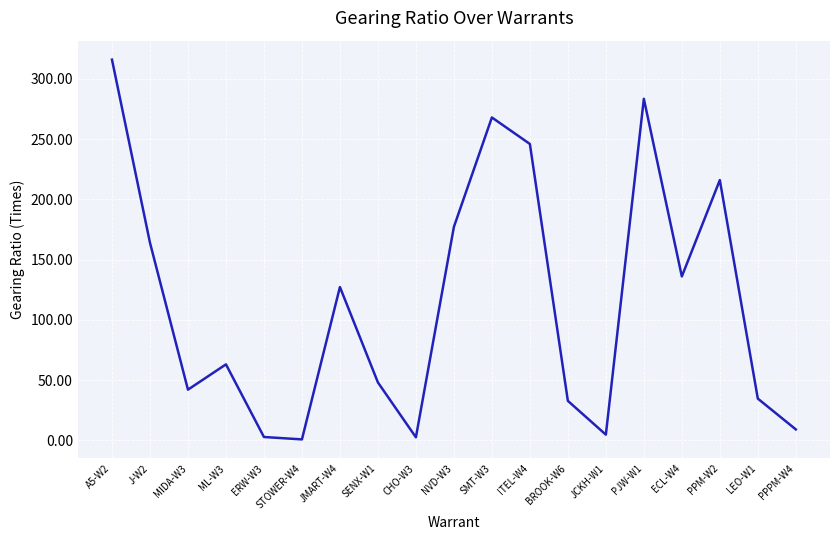

At which label is the value closest to 158?

J-W2